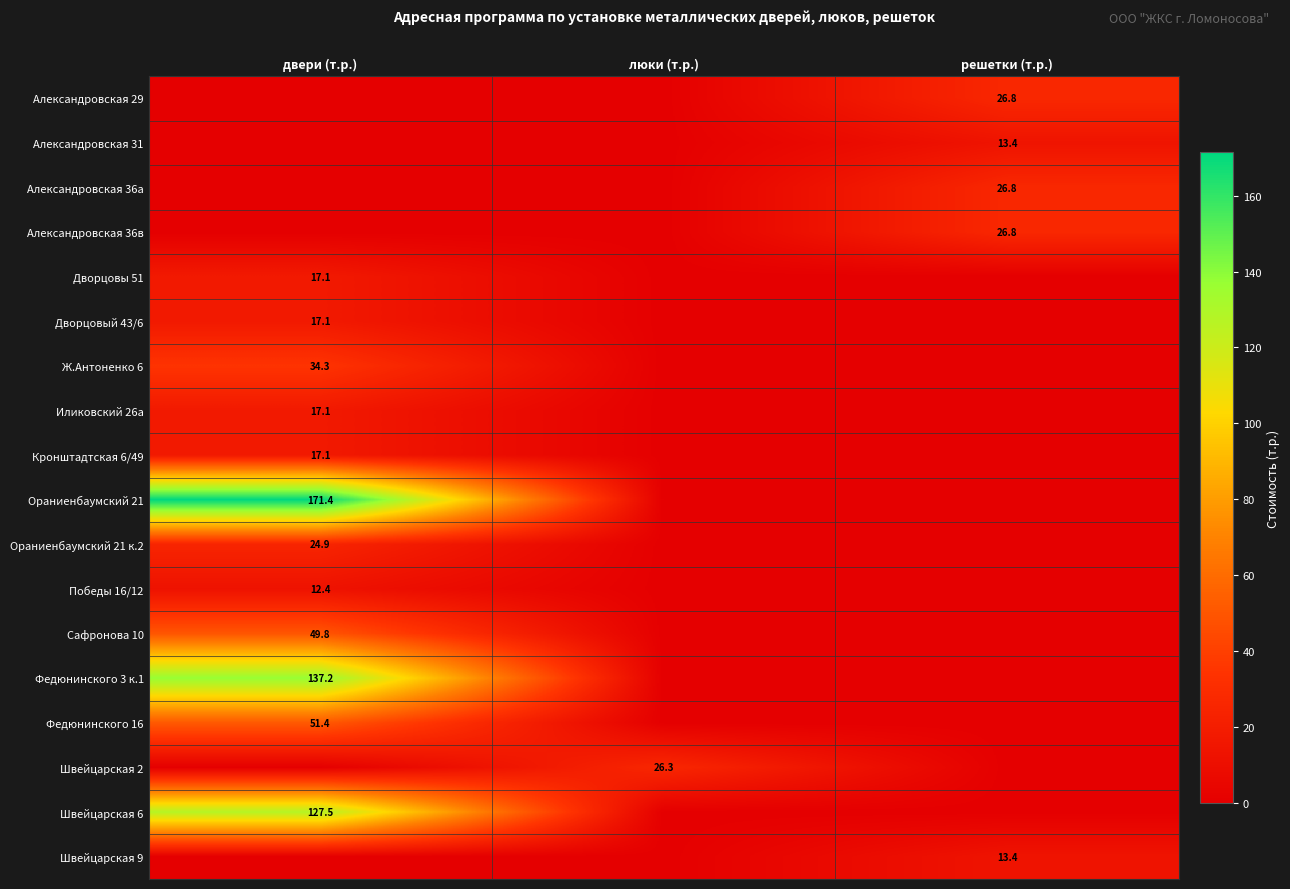

The value of Александровская 36а at решетки (т.р.) is 26.8. True or false?

True